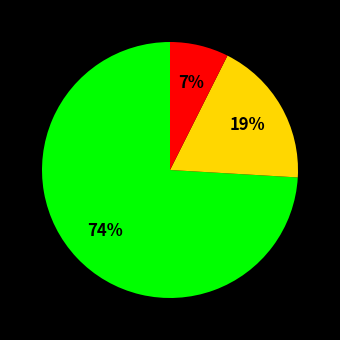

Does any single category account for the majority?

Yes